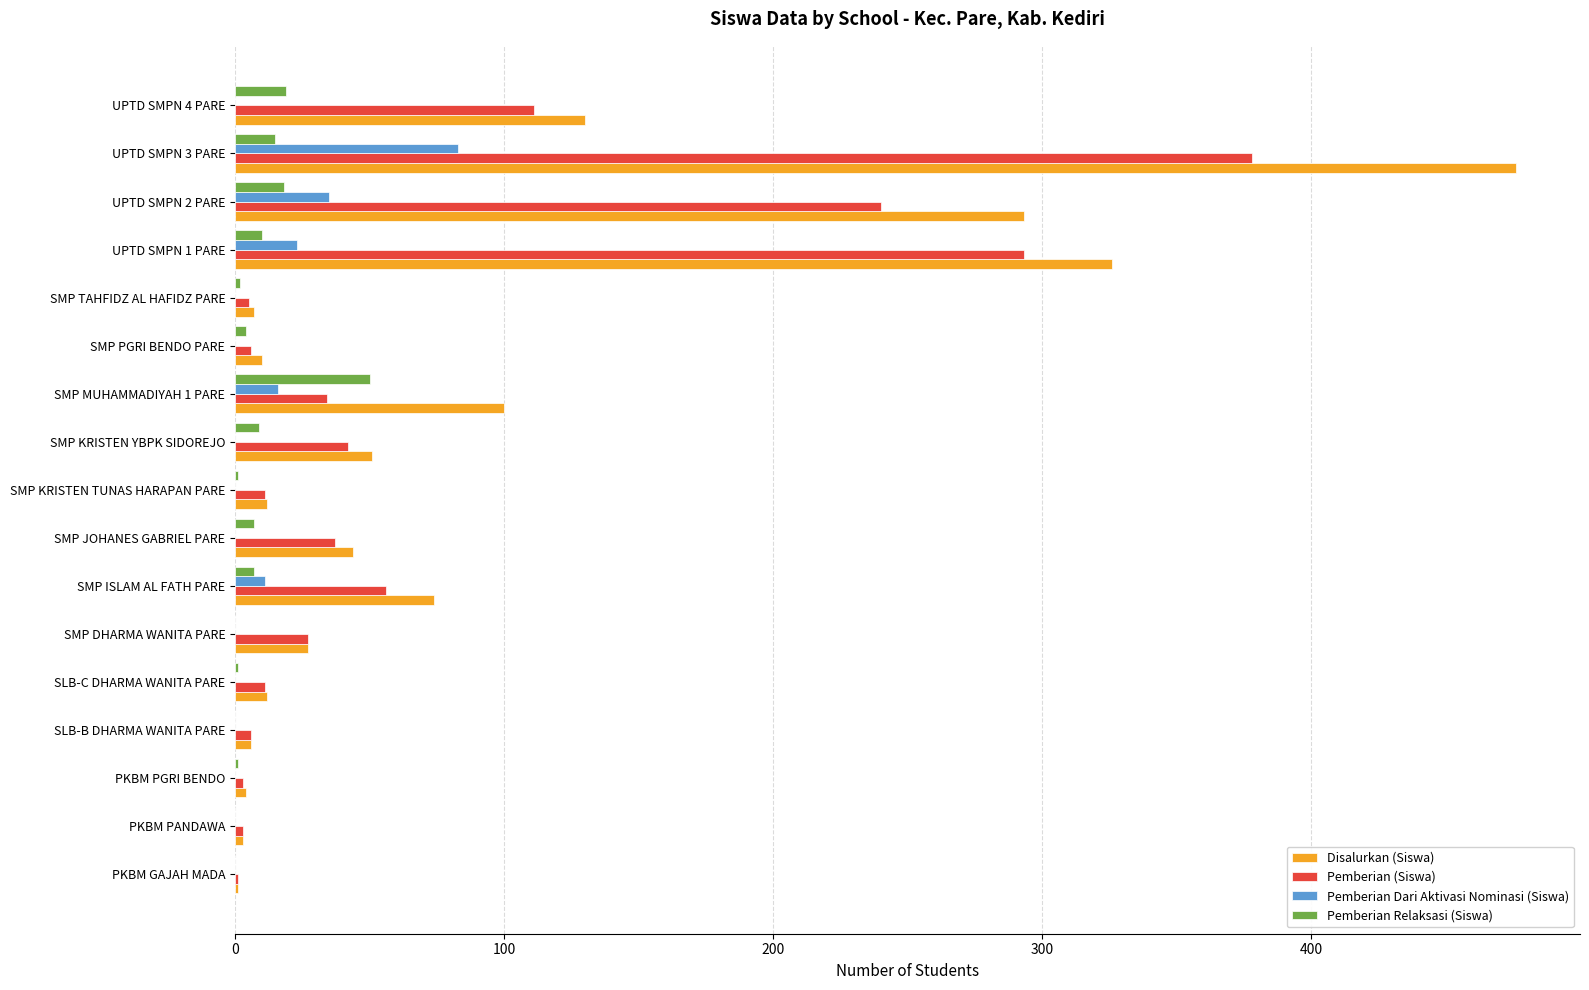

The Disalurkan (Siswa) series shows 87 at SMP KRISTEN YBPK SIDOREJO. True or false?

False